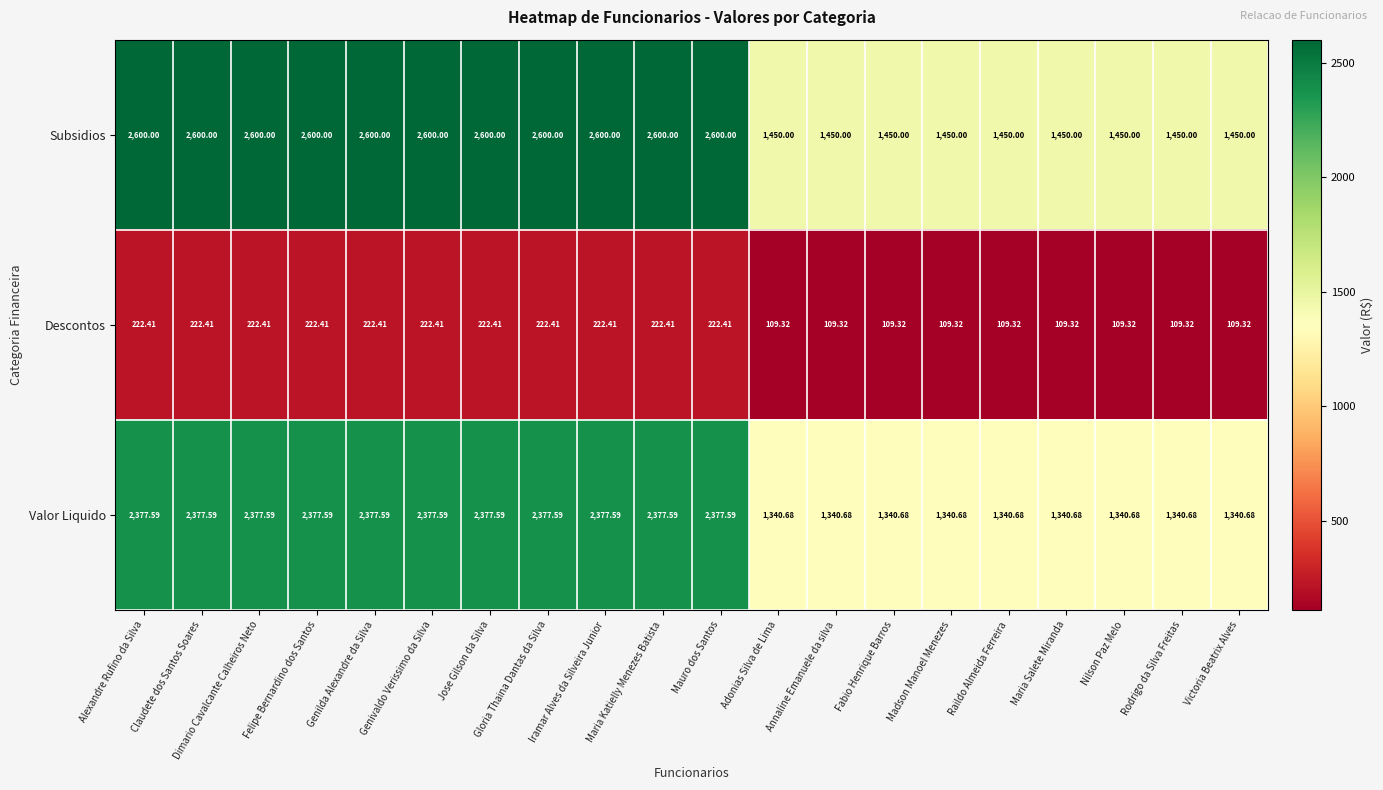

Which series has the largest total across all categories?

Subsidios